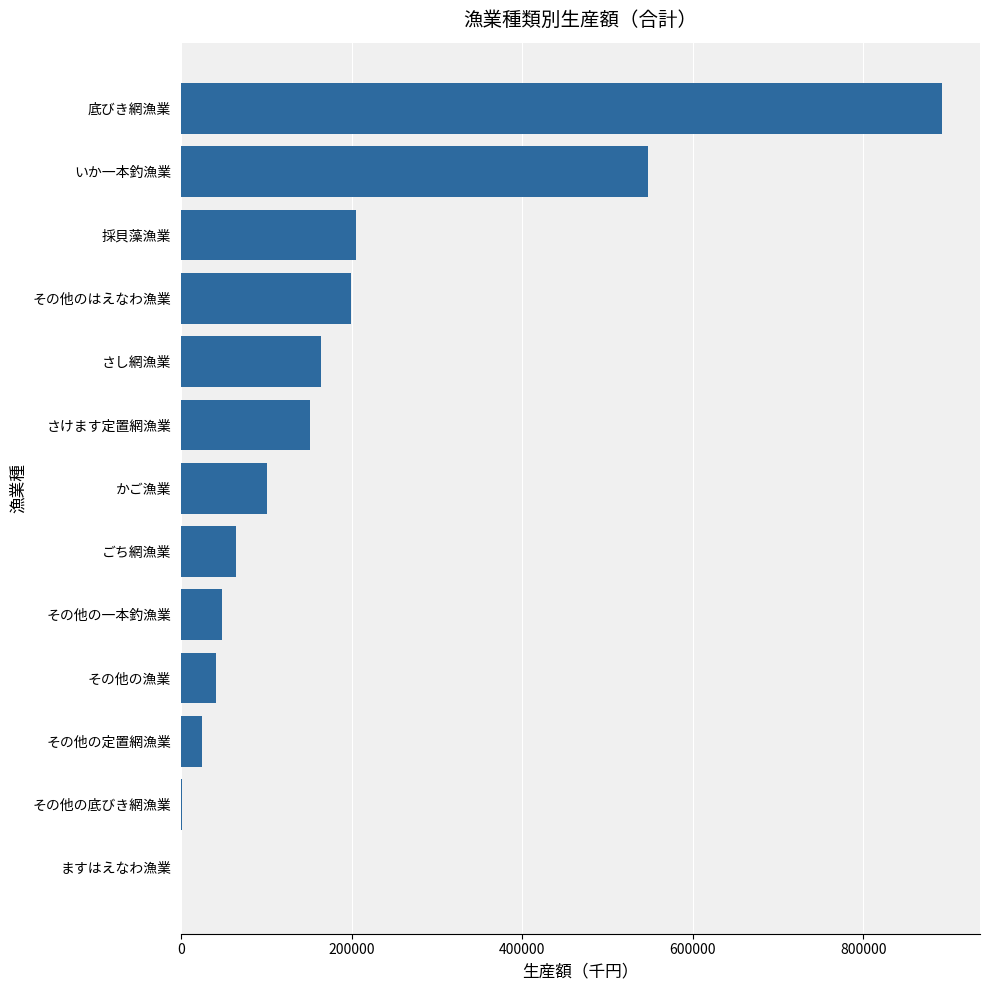

Does the chart contain stacked bars?

No